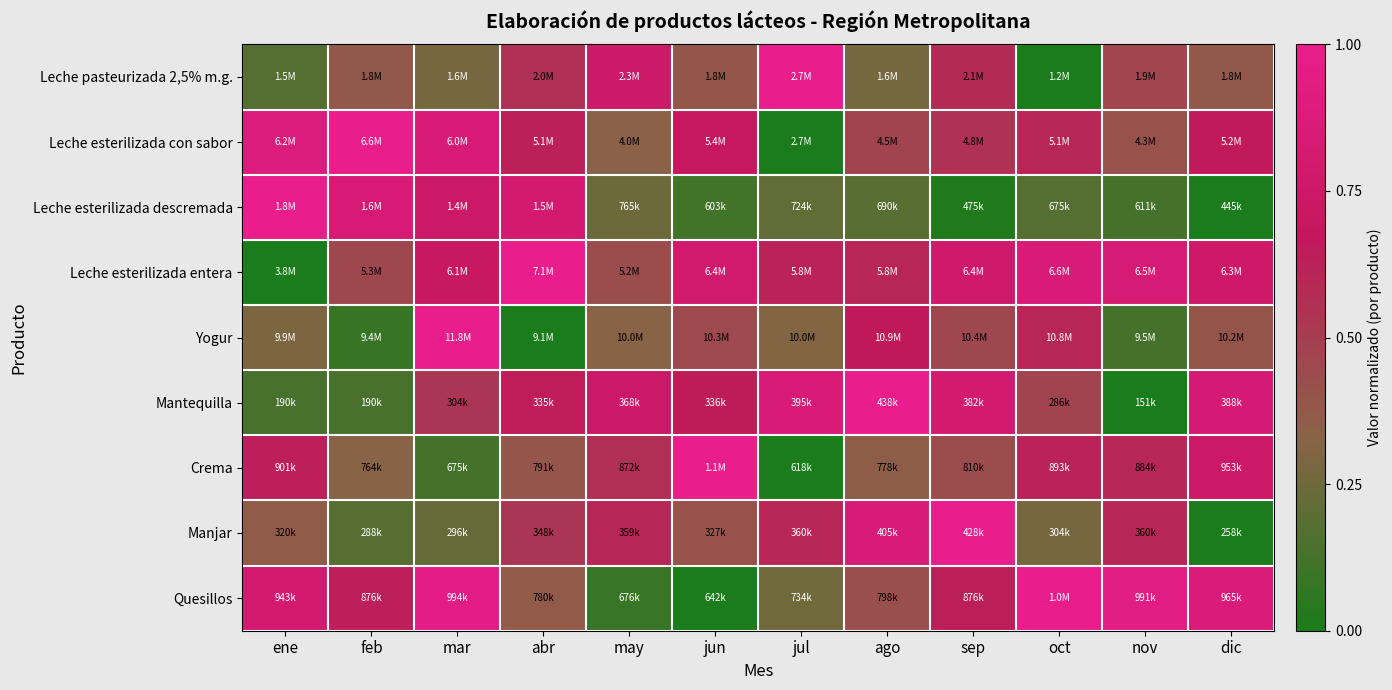

Reading left to right, transcribe all the data shown in this chart.

Leche pasteurizada 2,5% m.g.: ene=0.2	feb=0.4	mar=0.3	abr=0.6	may=0.8	jun=0.4	jul=1.0	ago=0.3	sep=0.6	oct=0.0	nov=0.5	dic=0.4
Leche esterilizada con sabor: ene=0.9	feb=1.0	mar=0.9	abr=0.6	may=0.3	jun=0.7	jul=0.0	ago=0.5	sep=0.6	oct=0.6	nov=0.4	dic=0.7
Leche esterilizada descremada: ene=1.0	feb=0.8	mar=0.8	abr=0.8	may=0.2	jun=0.1	jul=0.2	ago=0.2	sep=0.0	oct=0.2	nov=0.1	dic=0.0
Leche esterilizada entera: ene=0.0	feb=0.5	mar=0.7	abr=1.0	may=0.4	jun=0.8	jul=0.6	ago=0.6	sep=0.8	oct=0.9	nov=0.8	dic=0.8
Yogur: ene=0.3	feb=0.1	mar=1.0	abr=0.0	may=0.3	jun=0.4	jul=0.3	ago=0.7	sep=0.5	oct=0.6	nov=0.1	dic=0.4
Mantequilla: ene=0.1	feb=0.1	mar=0.5	abr=0.6	may=0.8	jun=0.6	jul=0.9	ago=1.0	sep=0.8	oct=0.5	nov=0.0	dic=0.8
Crema: ene=0.6	feb=0.3	mar=0.1	abr=0.4	may=0.6	jun=1.0	jul=0.0	ago=0.4	sep=0.4	oct=0.6	nov=0.6	dic=0.8
Manjar: ene=0.4	feb=0.2	mar=0.2	abr=0.5	may=0.6	jun=0.4	jul=0.6	ago=0.9	sep=1.0	oct=0.3	nov=0.6	dic=0.0
Quesillos: ene=0.8	feb=0.6	mar=1.0	abr=0.4	may=0.1	jun=0.0	jul=0.3	ago=0.4	sep=0.6	oct=1.0	nov=0.9	dic=0.9